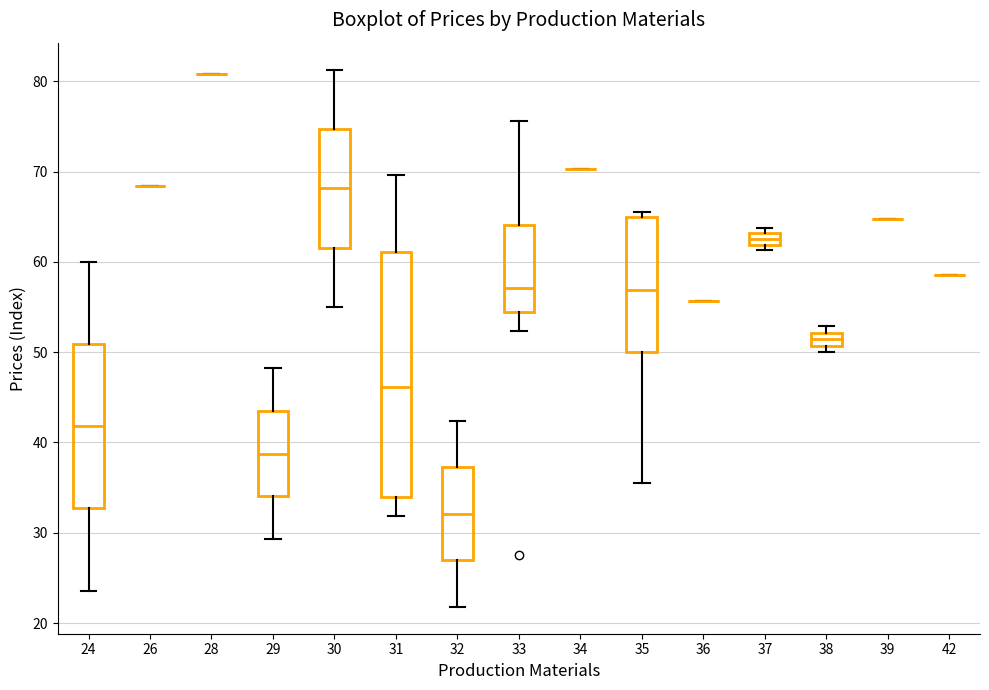

Comparing the boxes themselves (not the whiskers), which one is the tallest?

31